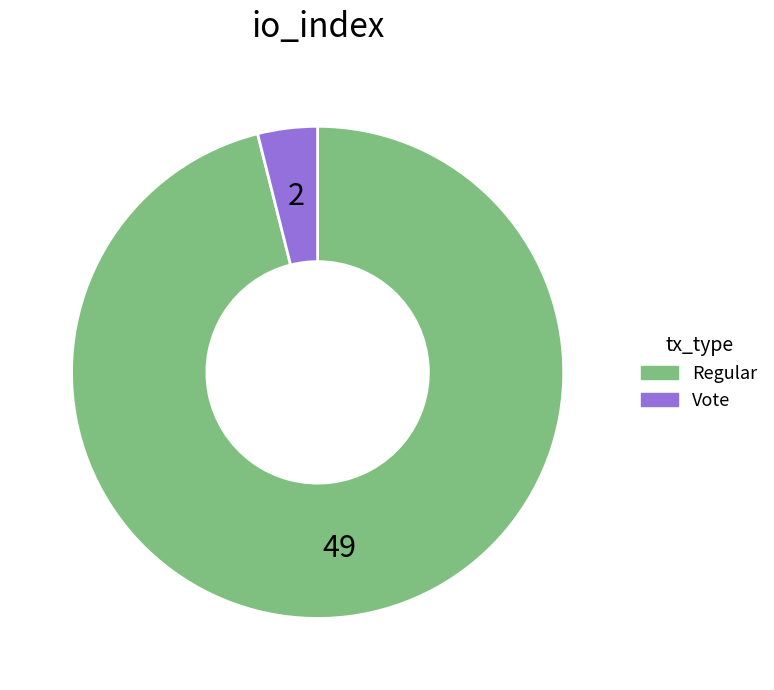

Which slice is the smallest?

Vote